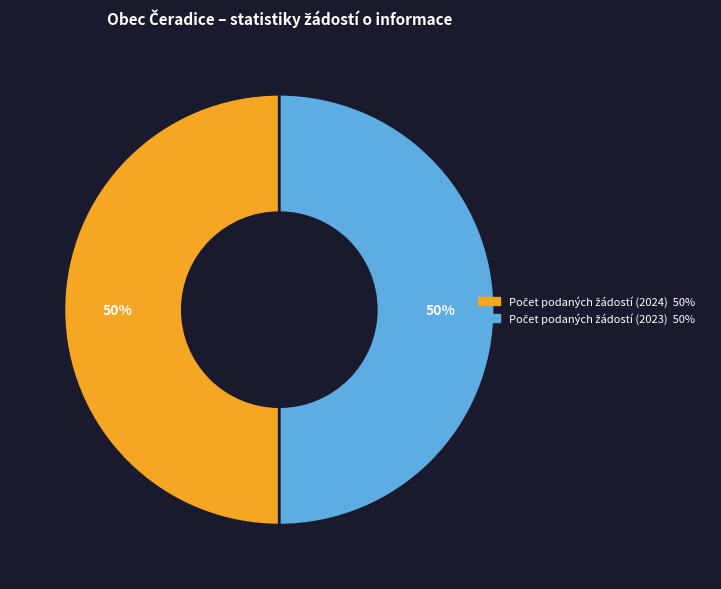

To the nearest percent, what is the average slice percentage?

50%